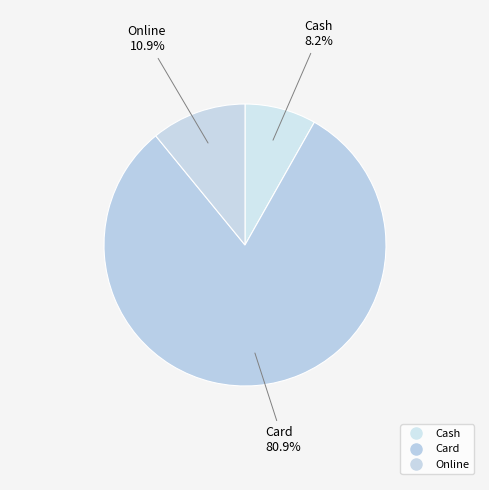

To the nearest percent, what portion does Online represent?

11%